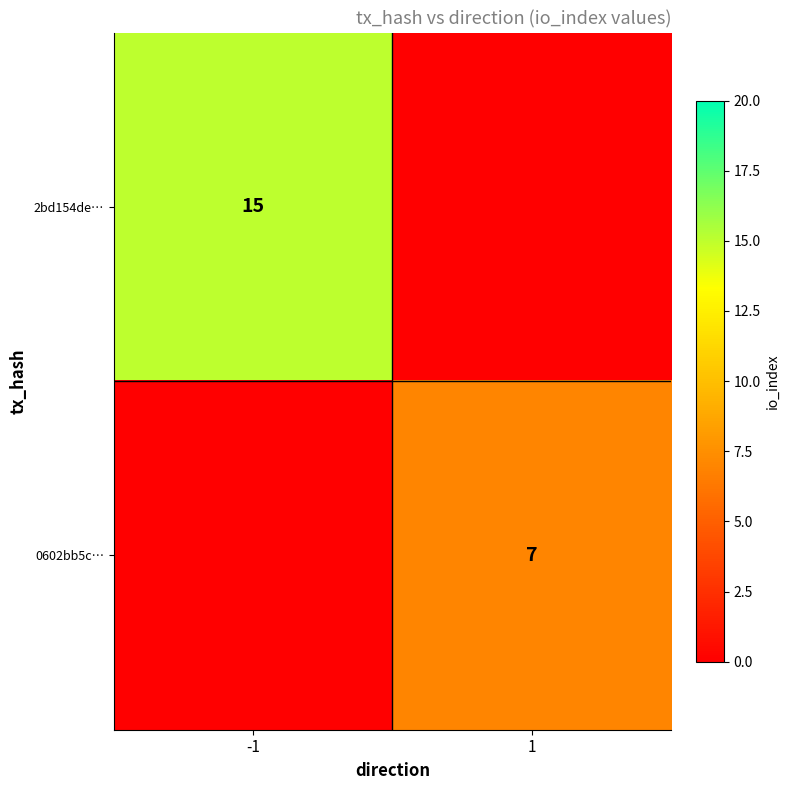

Which category has the lowest value across all series?

1